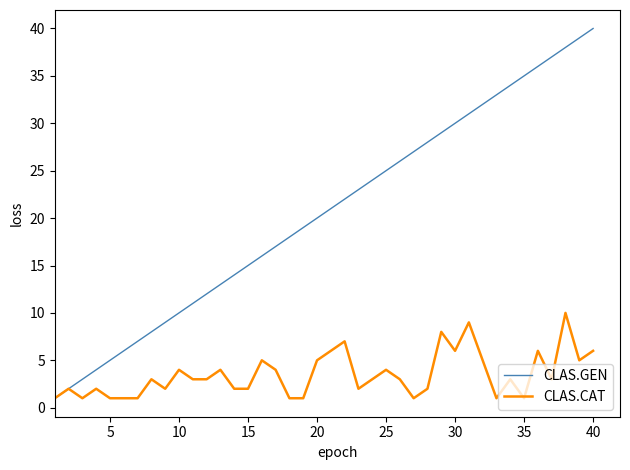

Count the number of categories in the chart.

40